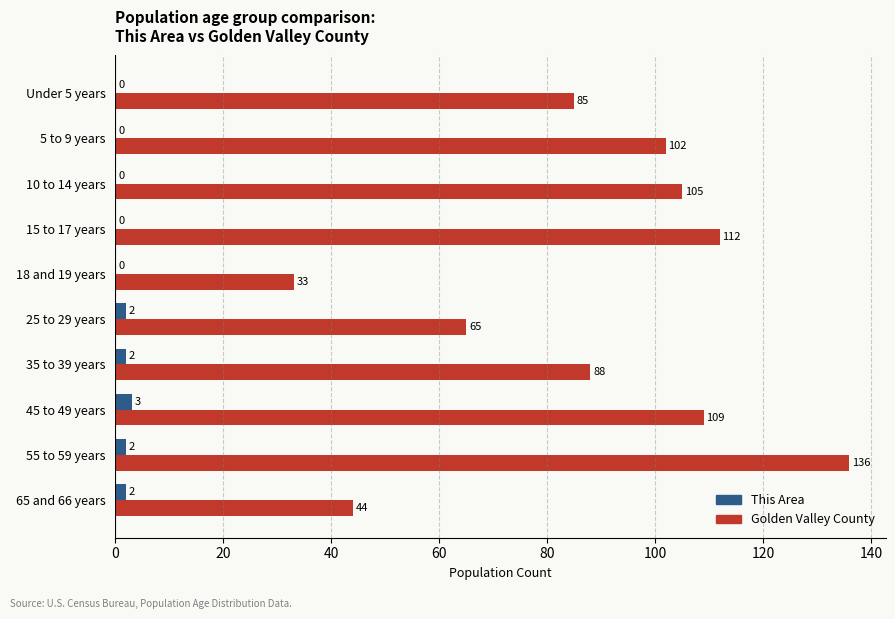

The value of Golden Valley County at 10 to 14 years is 141. True or false?

False